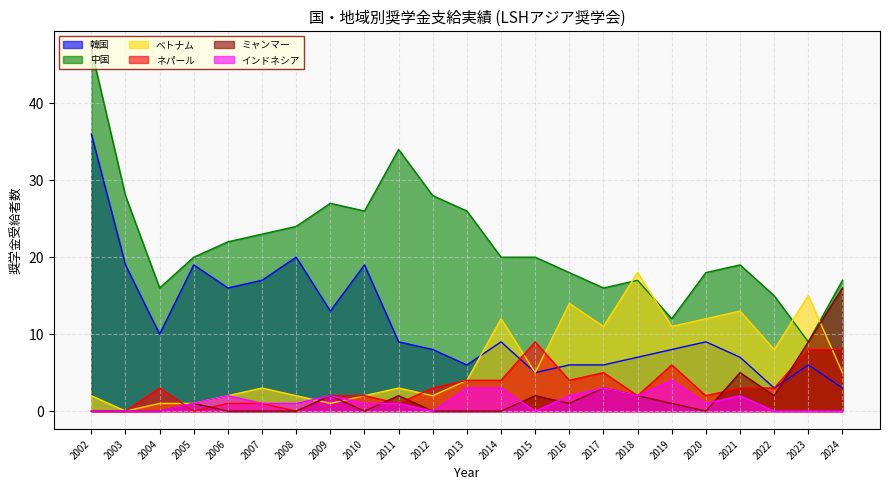

At how many categories does at least one series exceed 18?

14